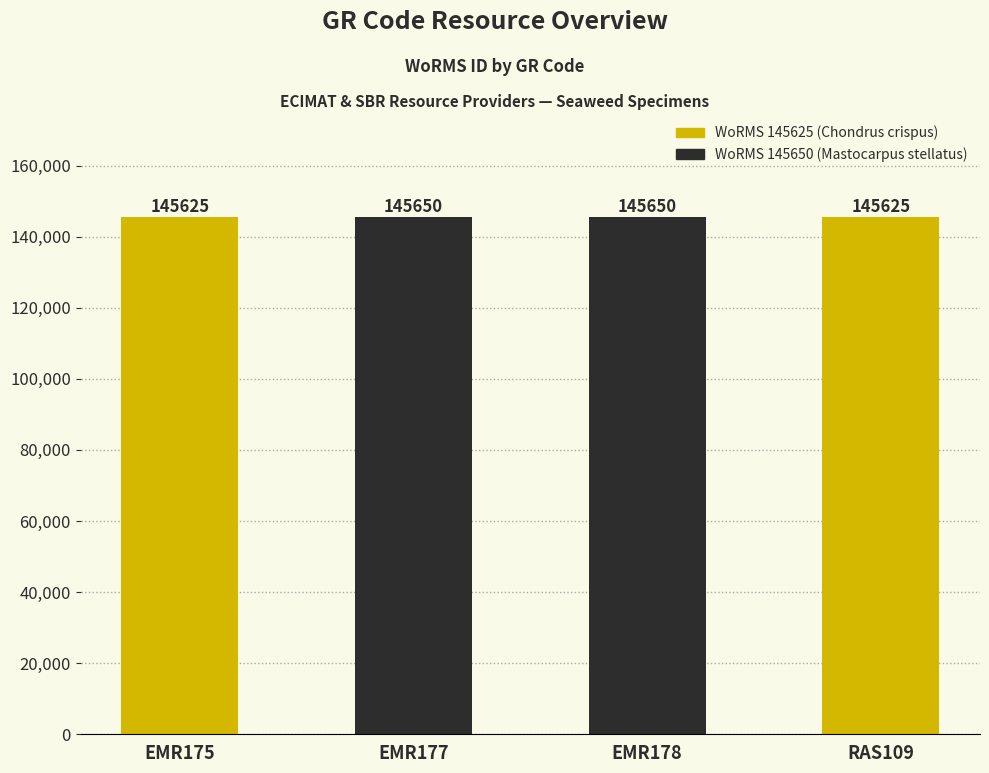

What is the approximate value at EMR175, to the nearest 5?

145625